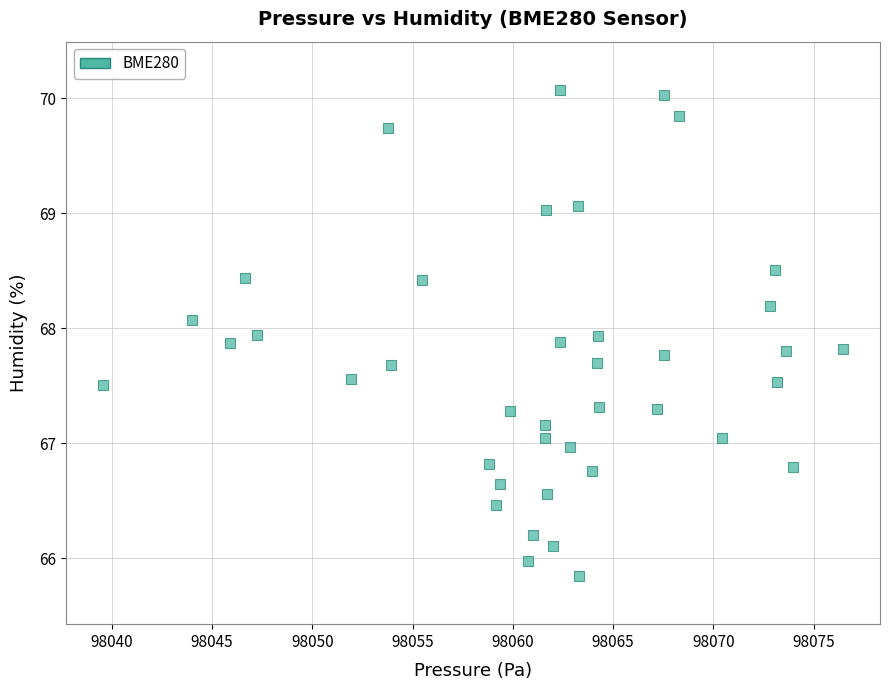

What is the range of X values (max minus min)?

36.9